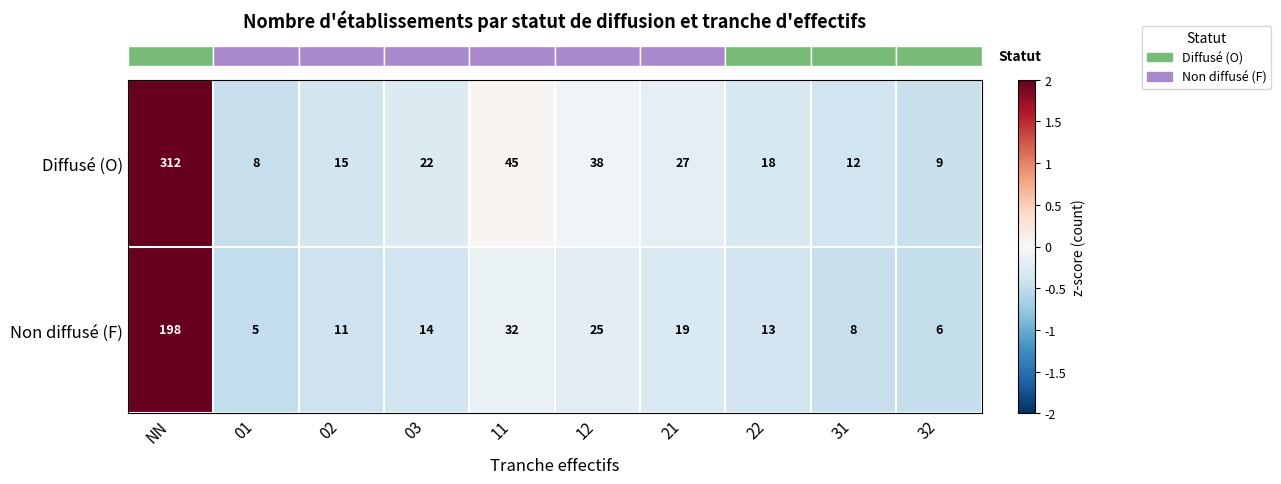

Which category has the highest value across all series?

NN